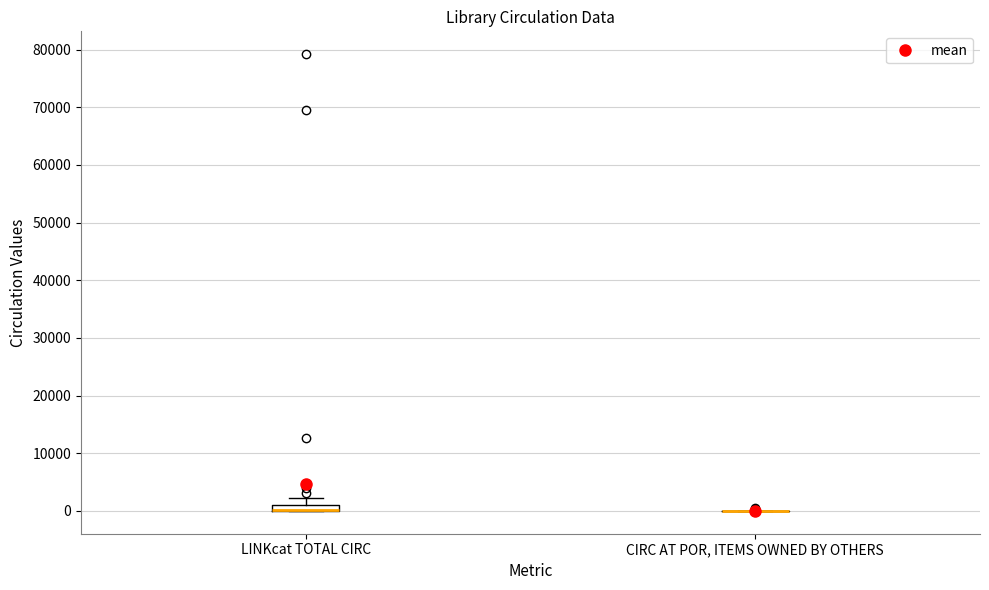

Where does the upper whisker of the box for LINKcat TOTAL CIRC end on the y-axis? The values are not printed on the chart, so give them approximately, as read against the axis.

2000